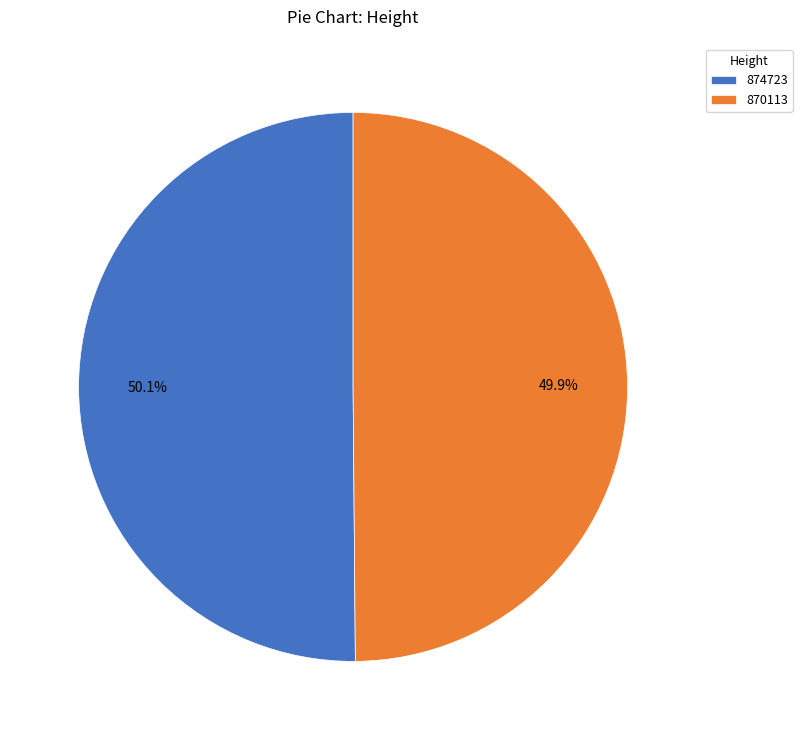

How many slices are in this pie chart?

2